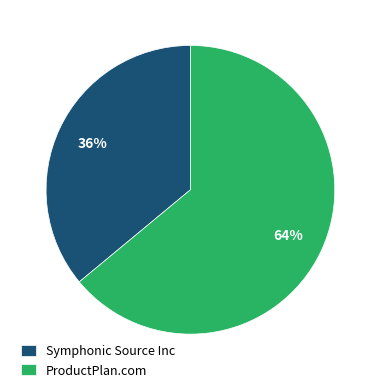

Combined, do ProductPlan.com and Symphonic Source Inc account for over 50%?

Yes